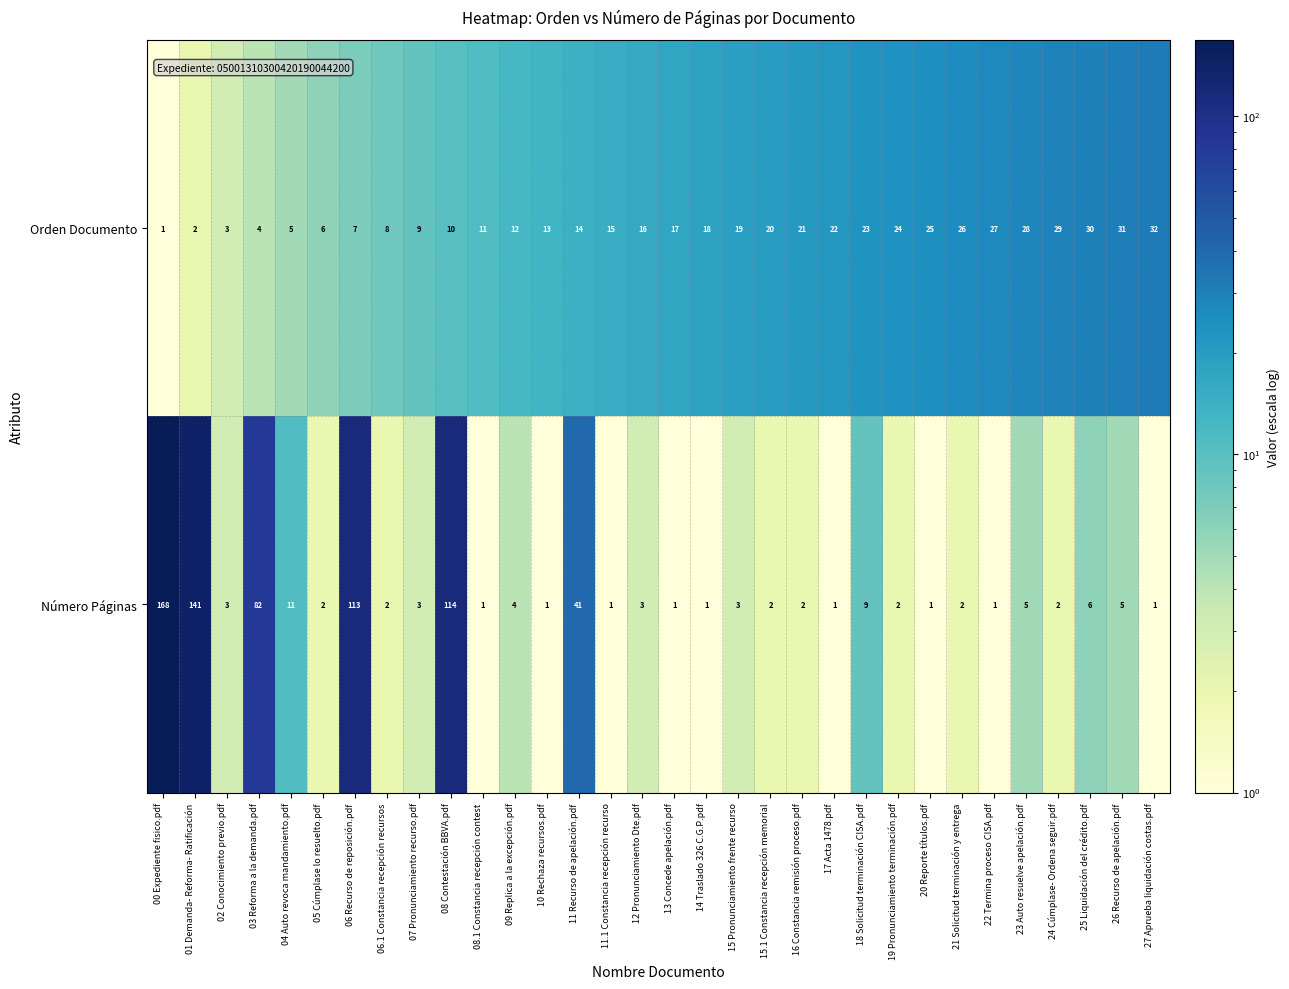

What is the difference between the highest and lowest values at 03 Reforma a la demanda.pdf?

78